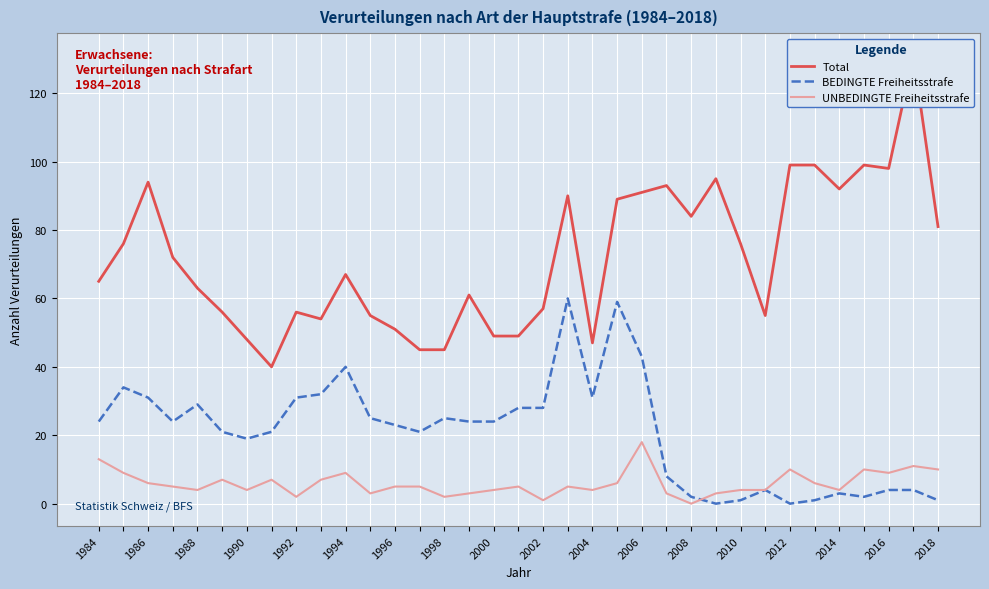

What are all the series names shown in the legend?

Total, BEDINGTE Freiheitsstrafe, UNBEDINGTE Freiheitsstrafe